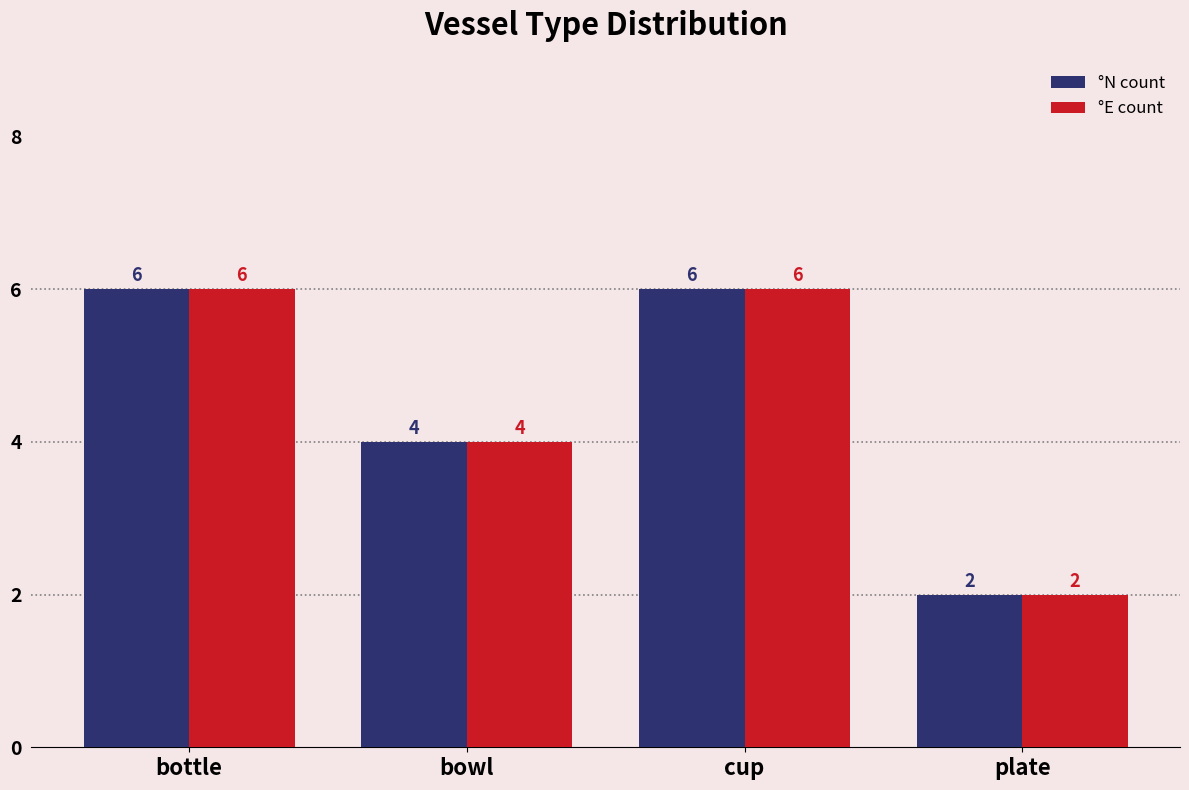

What is the label of the 1st bar from the left?

bottle